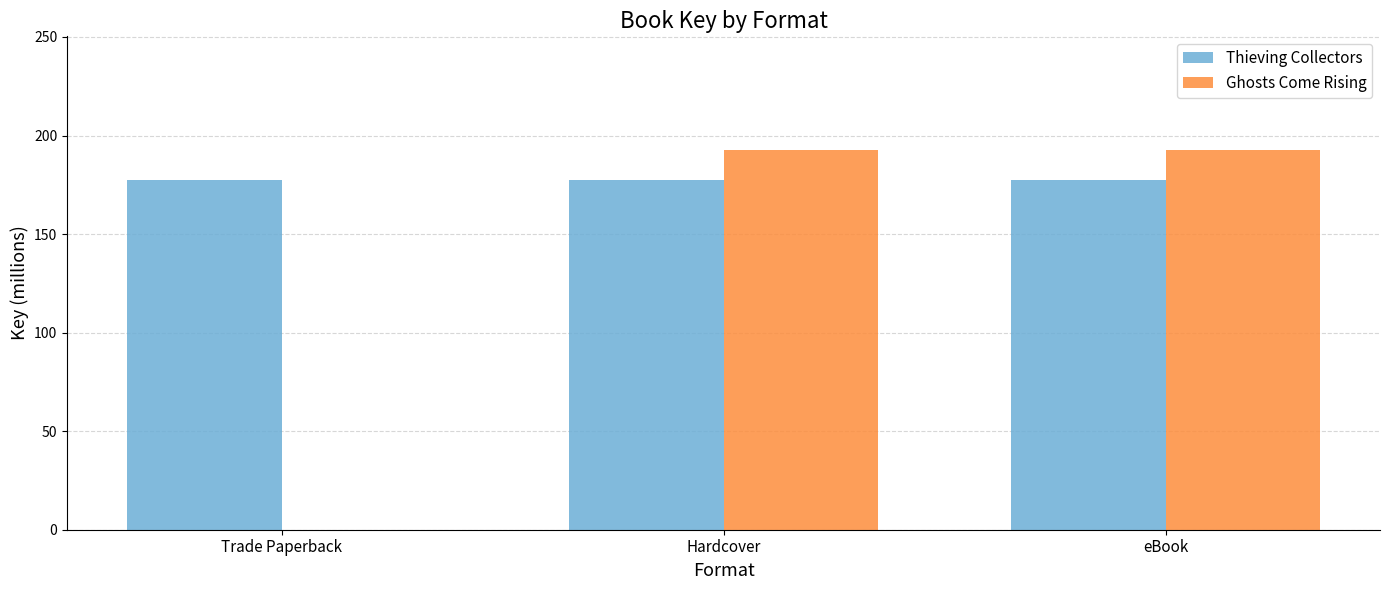

Which series has the largest total across all categories?

Thieving Collectors